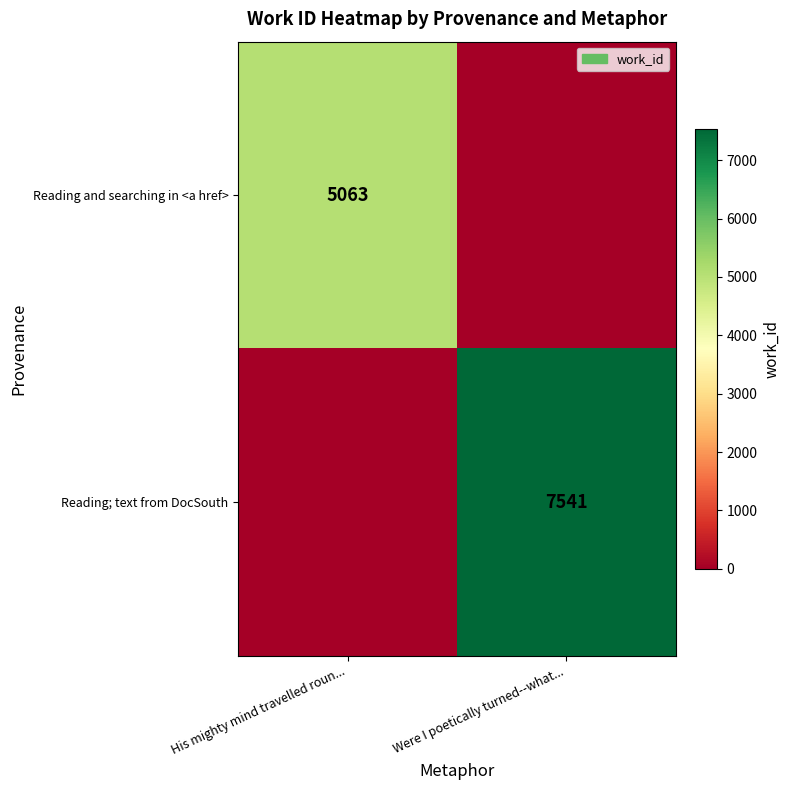

What is the total value across all series at Were I poetically turned--what...?

7541